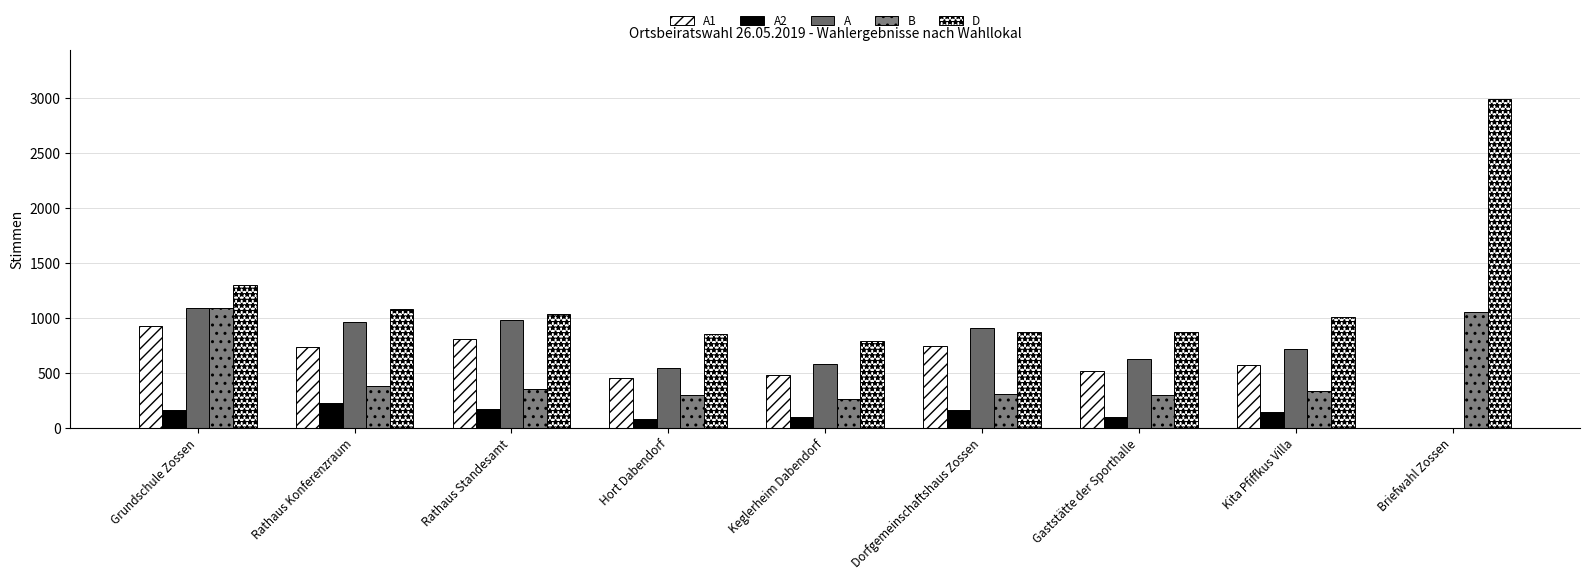

How many series are shown in this chart?

5